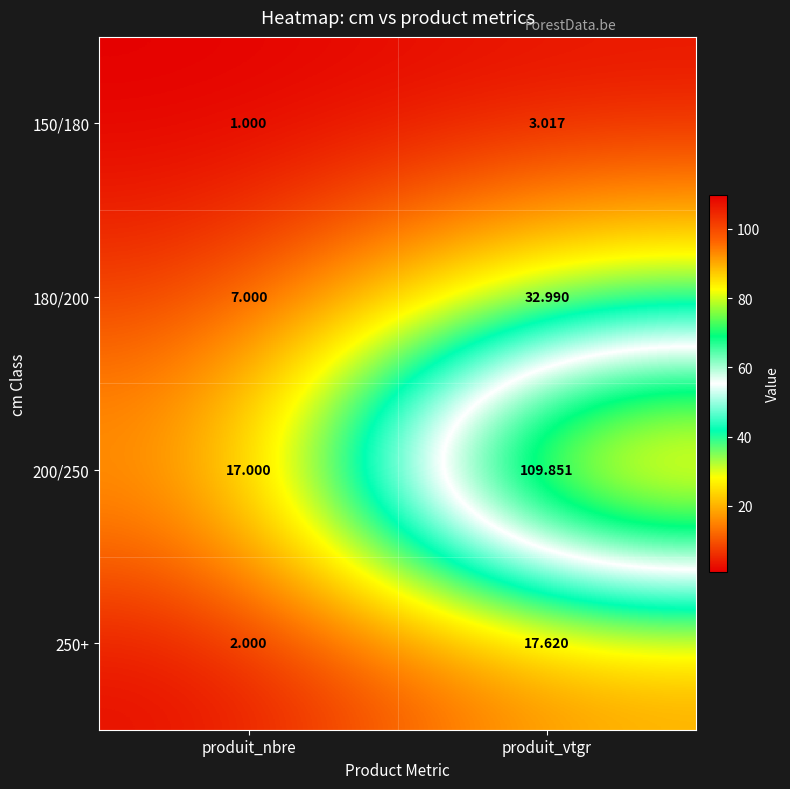

Which series has the largest total across all categories?

200/250